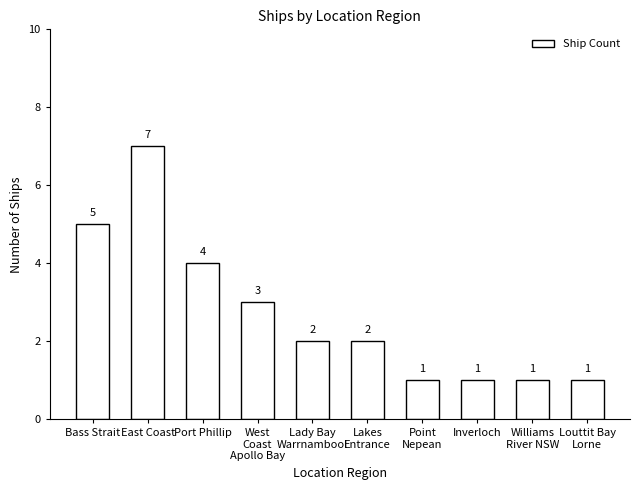

Which label corresponds to the largest value in the chart?

East Coast